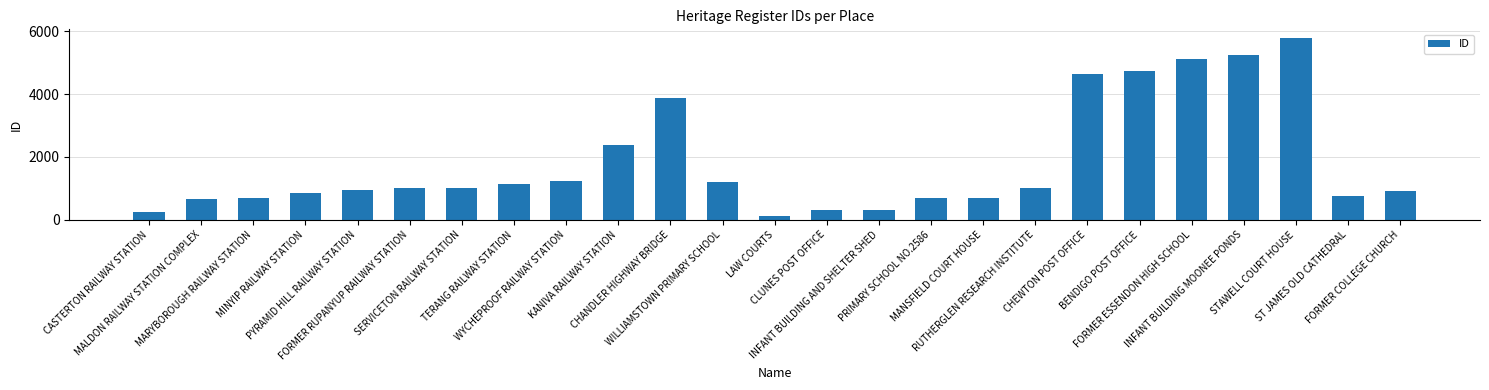

What is the maximum value shown in the chart?

5772